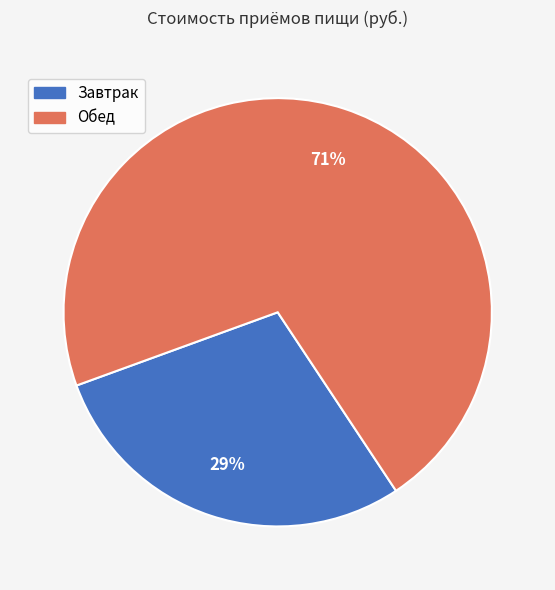

Does Обед represent more than half of the total?

Yes